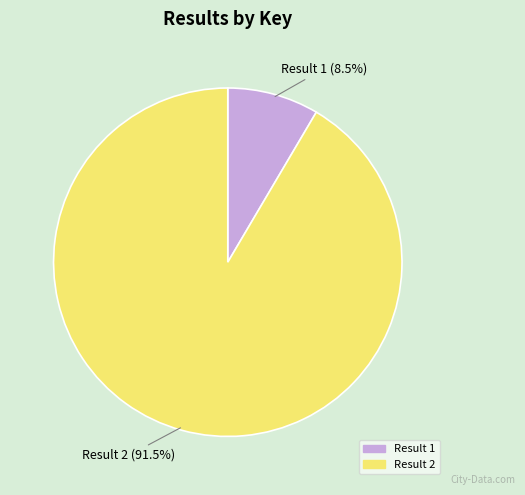

Is there any slice that represents more than half of the pie?

Yes